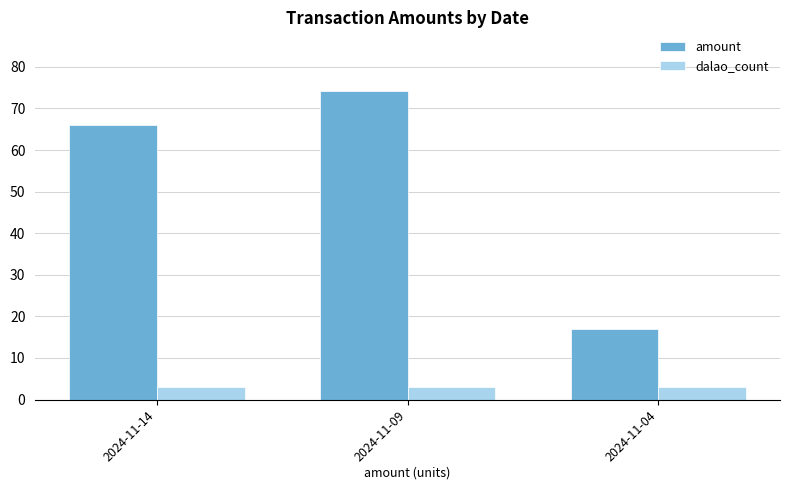

List the series in order of their overall mean, lowest first.

dalao_count, amount